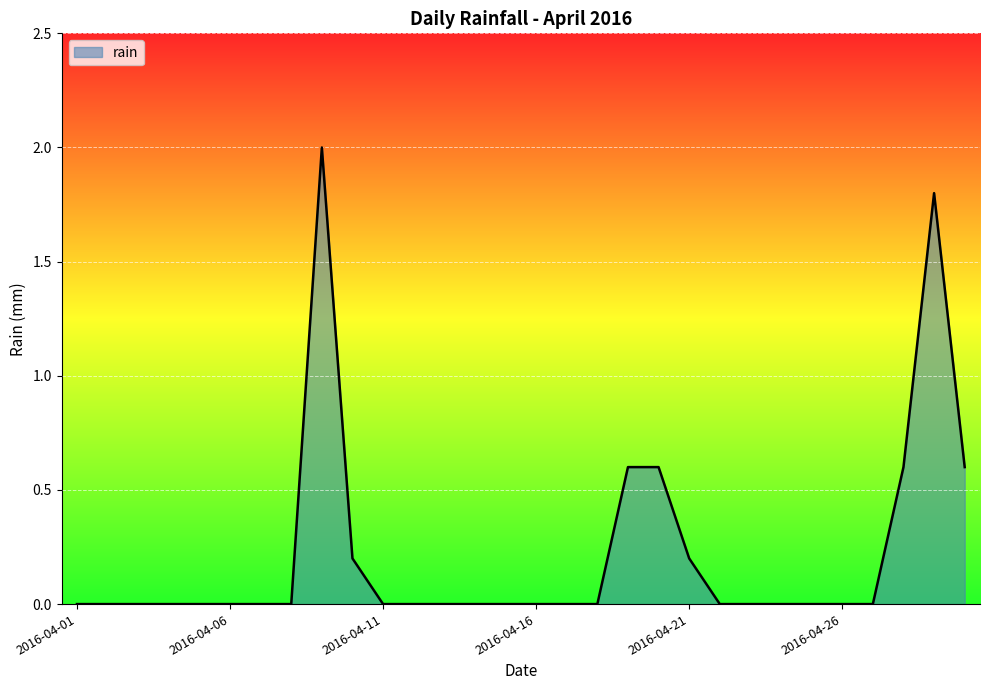

What is the difference between the maximum and minimum values?

2.0